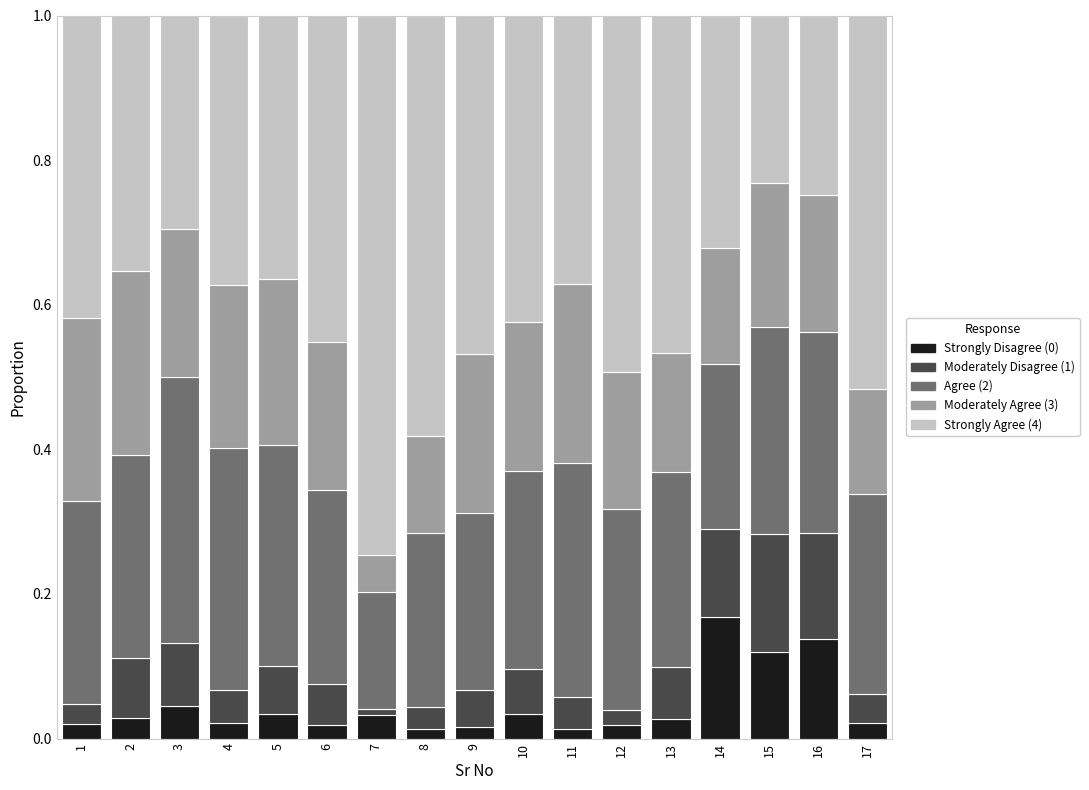

At which label is Agree (2) closest to 0?

7